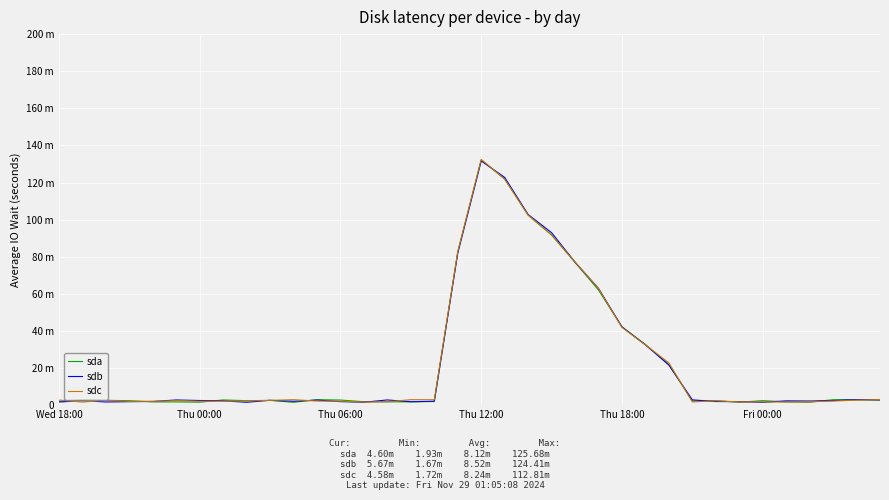

Which series ends up on top after the final intersection of sda and sdb?

sdb